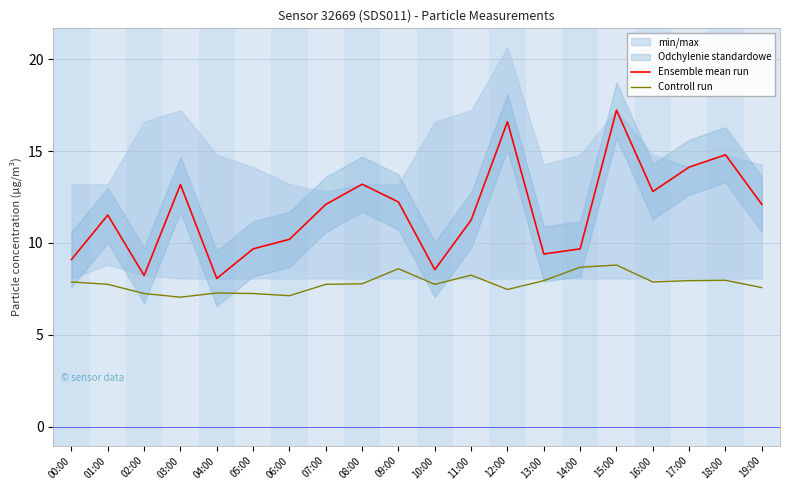

True or false: Ensemble mean run and Controll run cross at least once.

False